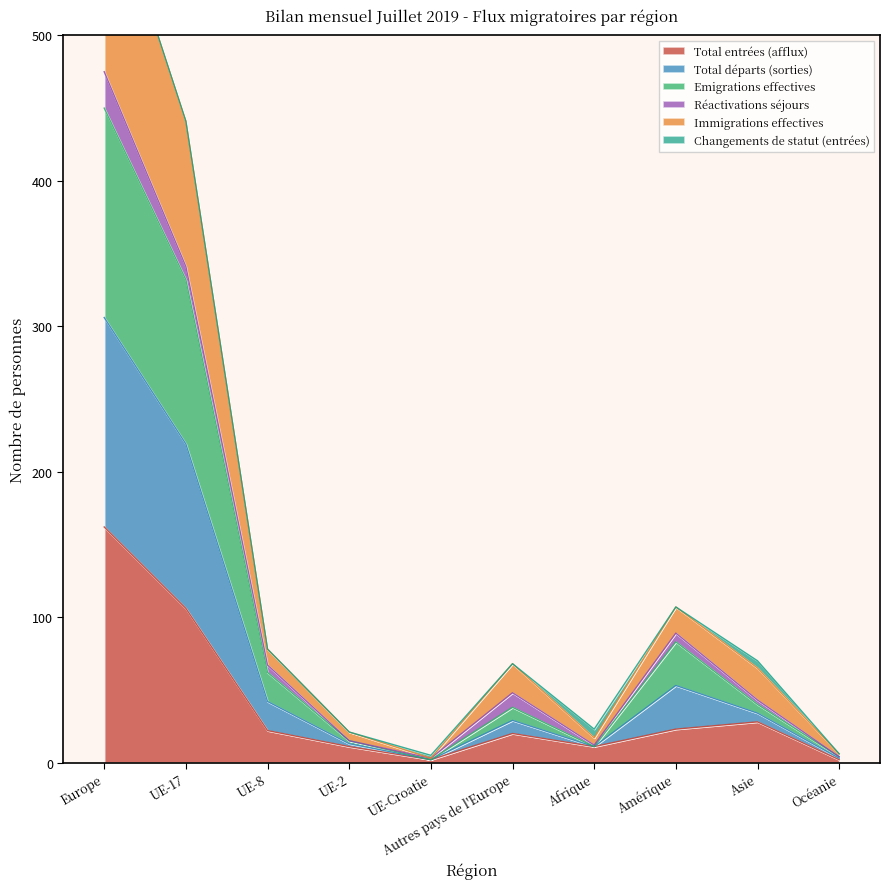

Read the Total entrées (afflux) value at UE-8, to the nearest 10.

20